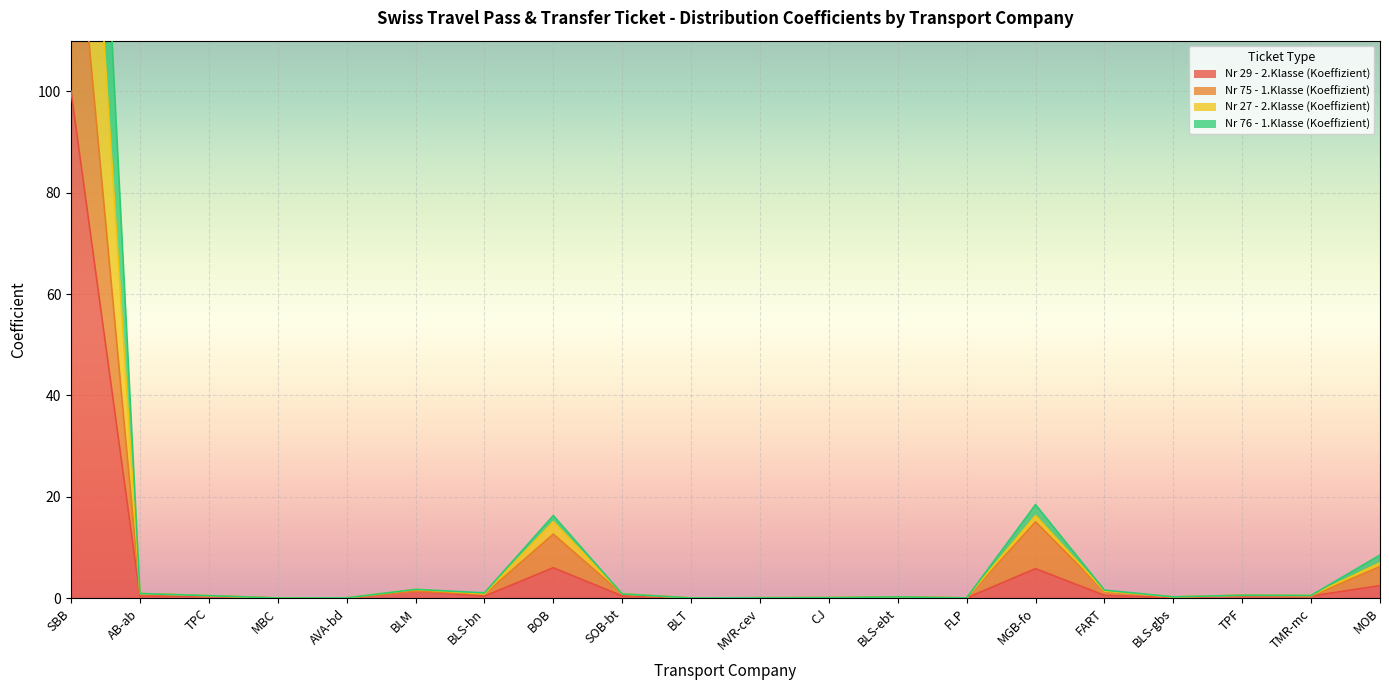

Reading left to right, list all the values displayed in this chart.

Nr 29 - 2.Klasse (Koeffizient): SBB=100.0	AB-ab=0.4	TPC=0.4	MBC=0.0	AVA-bd=0.0	BLM=1.3	BLS-bn=0.4	BOB=6.0	SOB-bt=0.4	BLT=0.0	MVR-cev=0.1	CJ=0.0	BLS-ebt=0.1	FLP=0.0	MGB-fo=5.8	FART=0.5	BLS-gbs=0.1	TPF=0.5	TMR-mc=0.4	MOB=2.5
Nr 75 - 1.Klasse (Koeffizient): SBB=148.0	AB-ab=0.9	TPC=0.4	MBC=0.0	AVA-bd=0.0	BLM=1.3	BLS-bn=0.8	BOB=12.6	SOB-bt=0.8	BLT=0.0	MVR-cev=0.1	CJ=0.1	BLS-ebt=0.2	FLP=0.0	MGB-fo=15.1	FART=1.3	BLS-gbs=0.2	TPF=0.5	TMR-mc=0.4	MOB=6.2
Nr 27 - 2.Klasse (Koeffizient): SBB=270.3	AB-ab=0.9	TPC=0.5	MBC=0.0	AVA-bd=0.0	BLM=1.7	BLS-bn=1.0	BOB=16.3	SOB-bt=0.8	BLT=0.0	MVR-cev=0.1	CJ=0.1	BLS-ebt=0.2	FLP=0.0	MGB-fo=18.4	FART=1.6	BLS-gbs=0.2	TPF=0.6	TMR-mc=0.5	MOB=8.5
Nr 76 - 1.Klasse (Koeffizient): SBB=209.7	AB-ab=0.9	TPC=0.5	MBC=0.0	AVA-bd=0.0	BLM=1.7	BLS-bn=0.8	BOB=15.1	SOB-bt=0.8	BLT=0.0	MVR-cev=0.1	CJ=0.1	BLS-ebt=0.2	FLP=0.0	MGB-fo=16.3	FART=1.4	BLS-gbs=0.2	TPF=0.5	TMR-mc=0.5	MOB=6.9